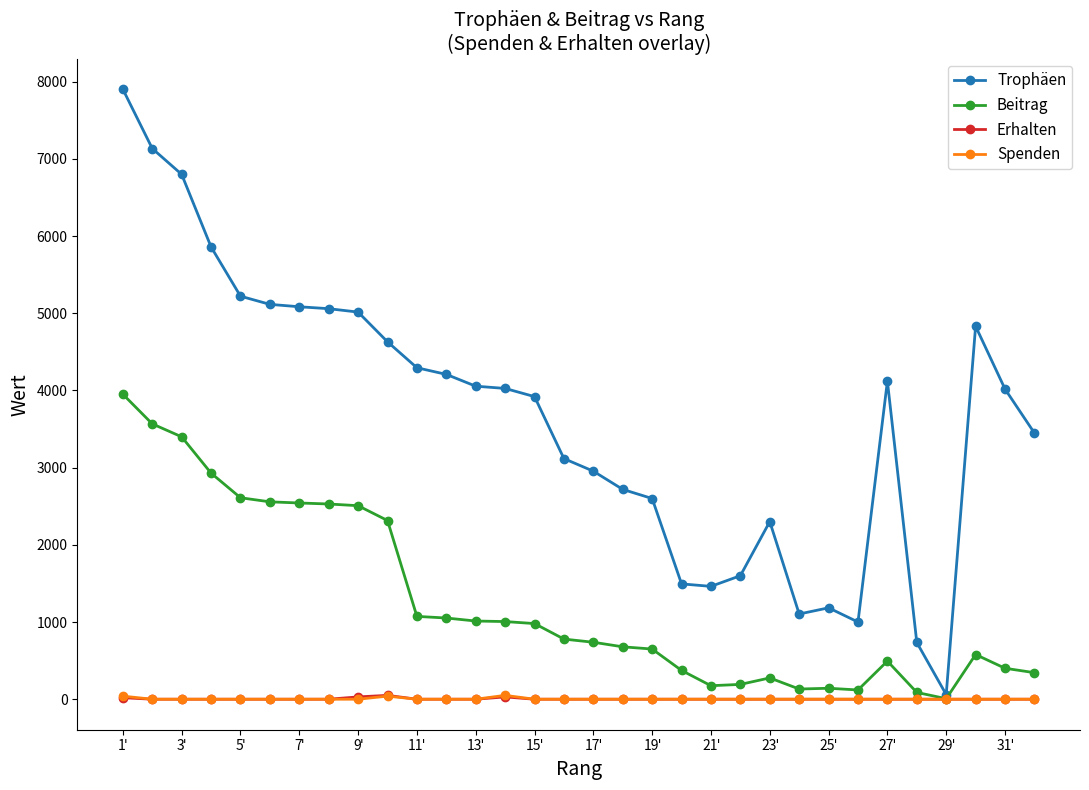

What is the highest value of the Beitrag series?

3951